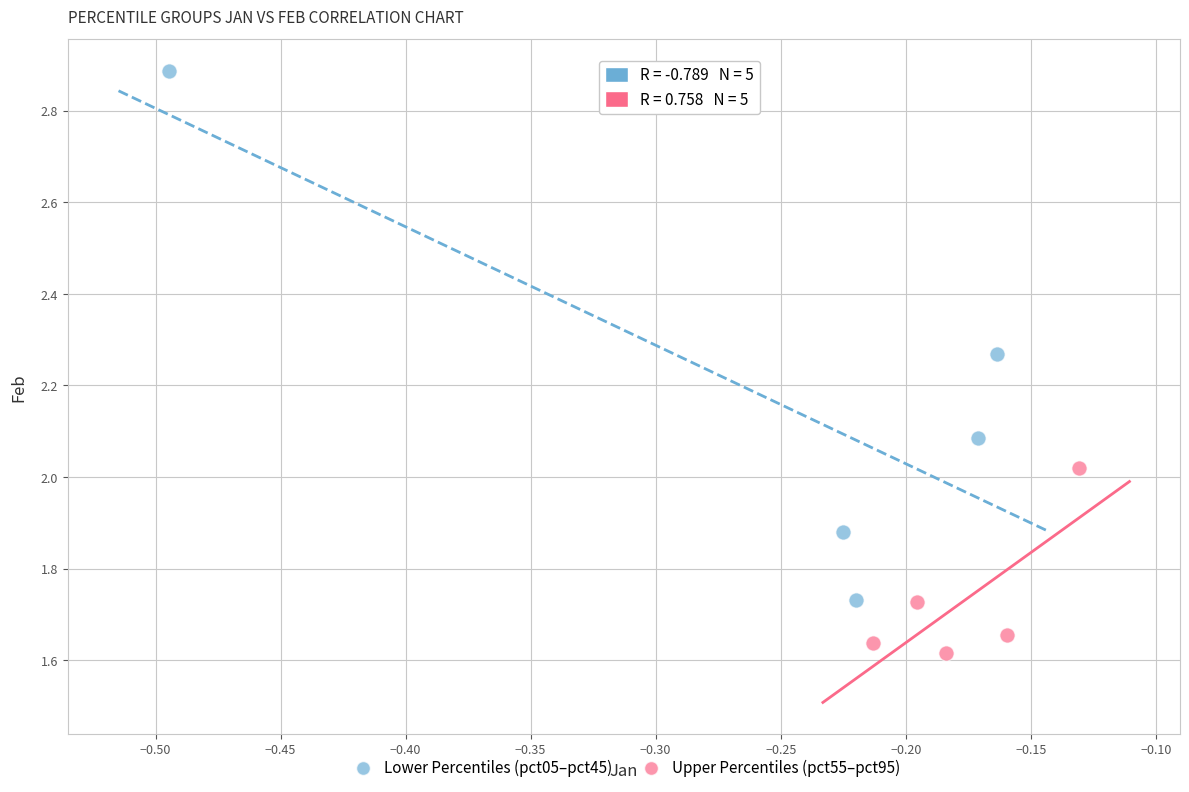

Which series reaches the maximum Y coordinate?

Lower Percentiles (pct05–pct45)